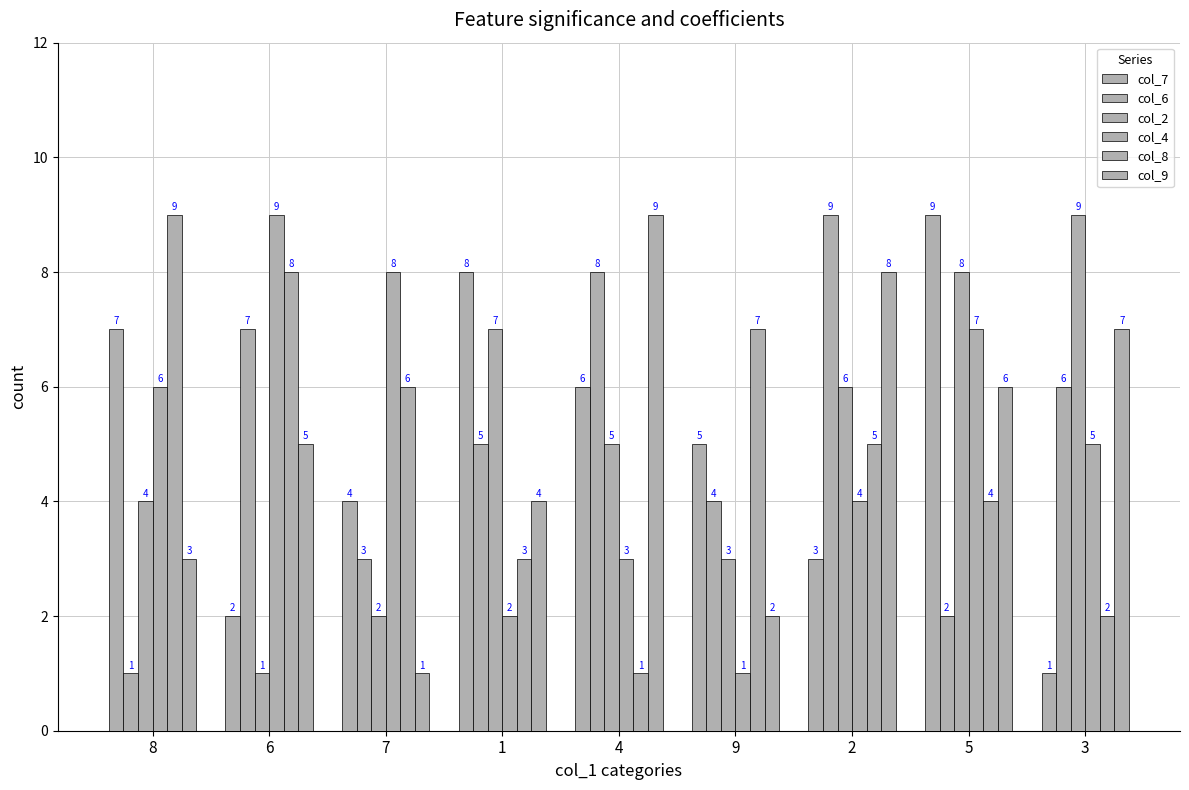

The value of col_7 at 9 is 5. True or false?

True